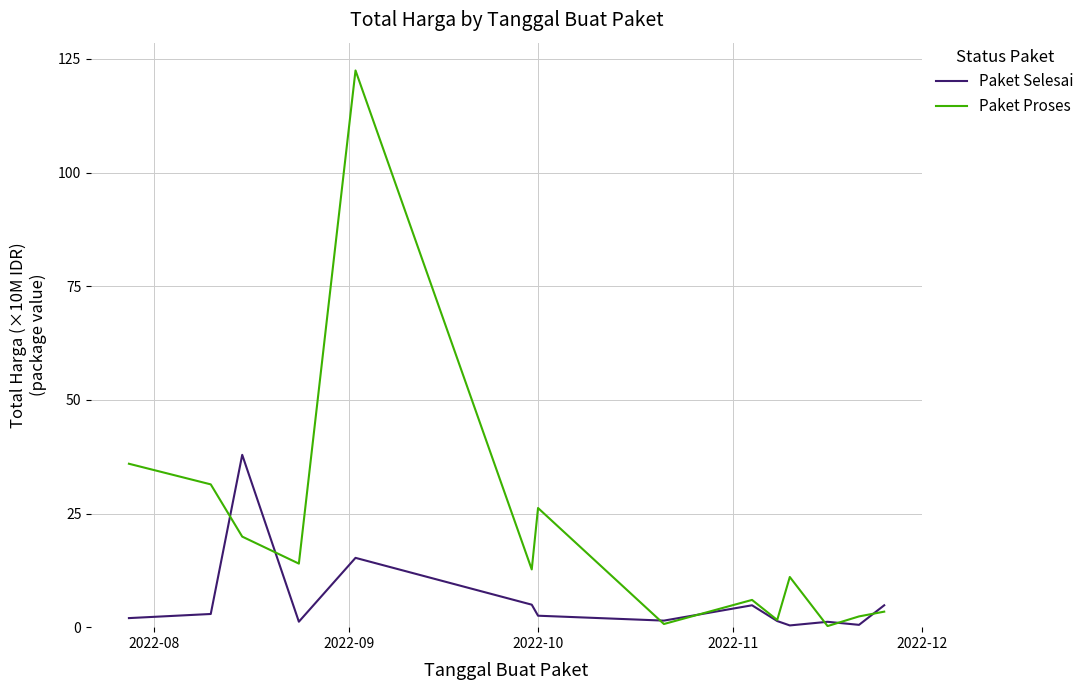

List the series in order of their peak value, lowest first.

Paket Selesai, Paket Proses